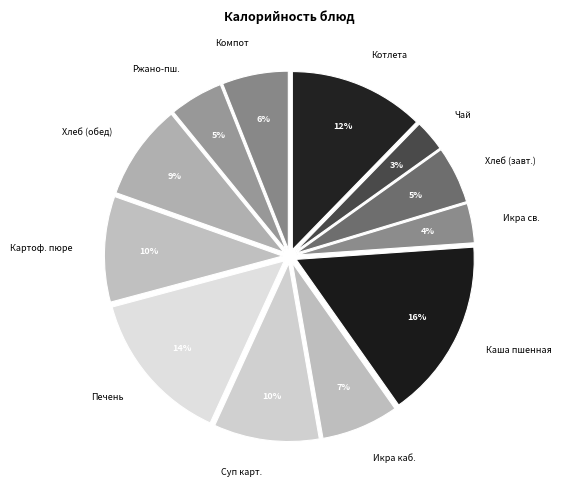

True or false: Картоф. пюре accounts for 1% of the total.

False